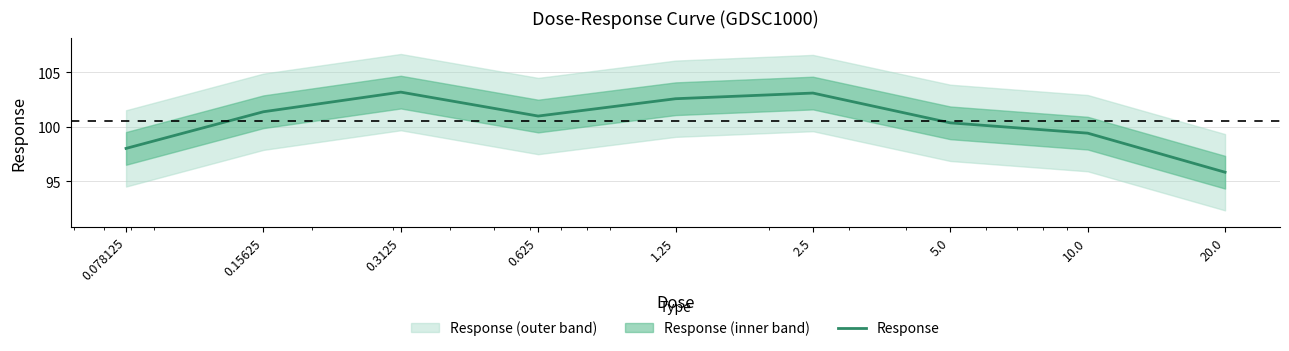

What is the label of the 4th point from the right?

2.5